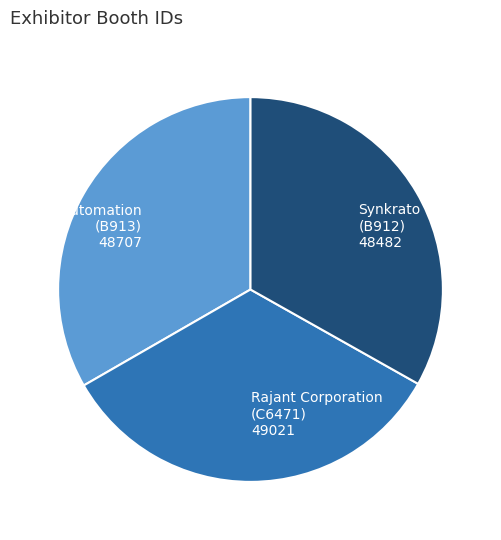

Approximately how many times larger is the value at Janus Automation (B913) 48707 compared to Rajant Corporation (C6471) 49021?

1.0